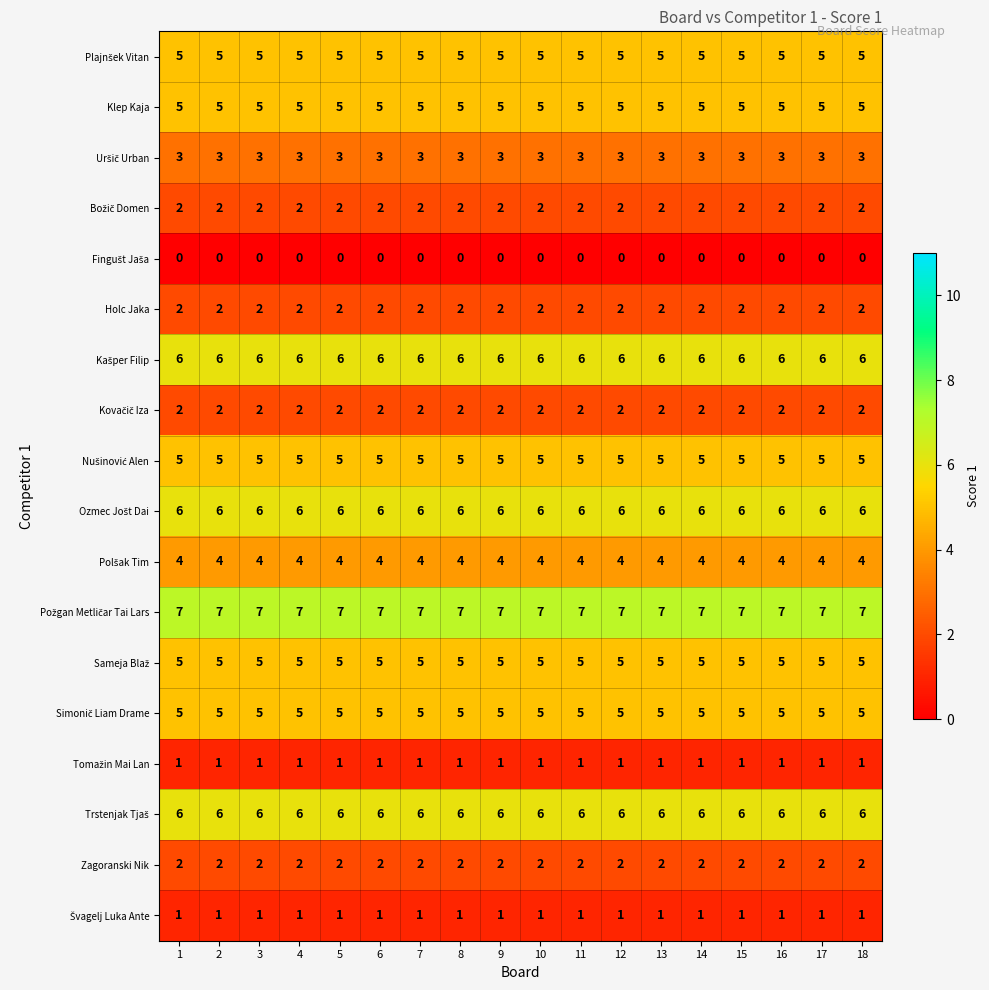

What is the total value across all series at 6?

67